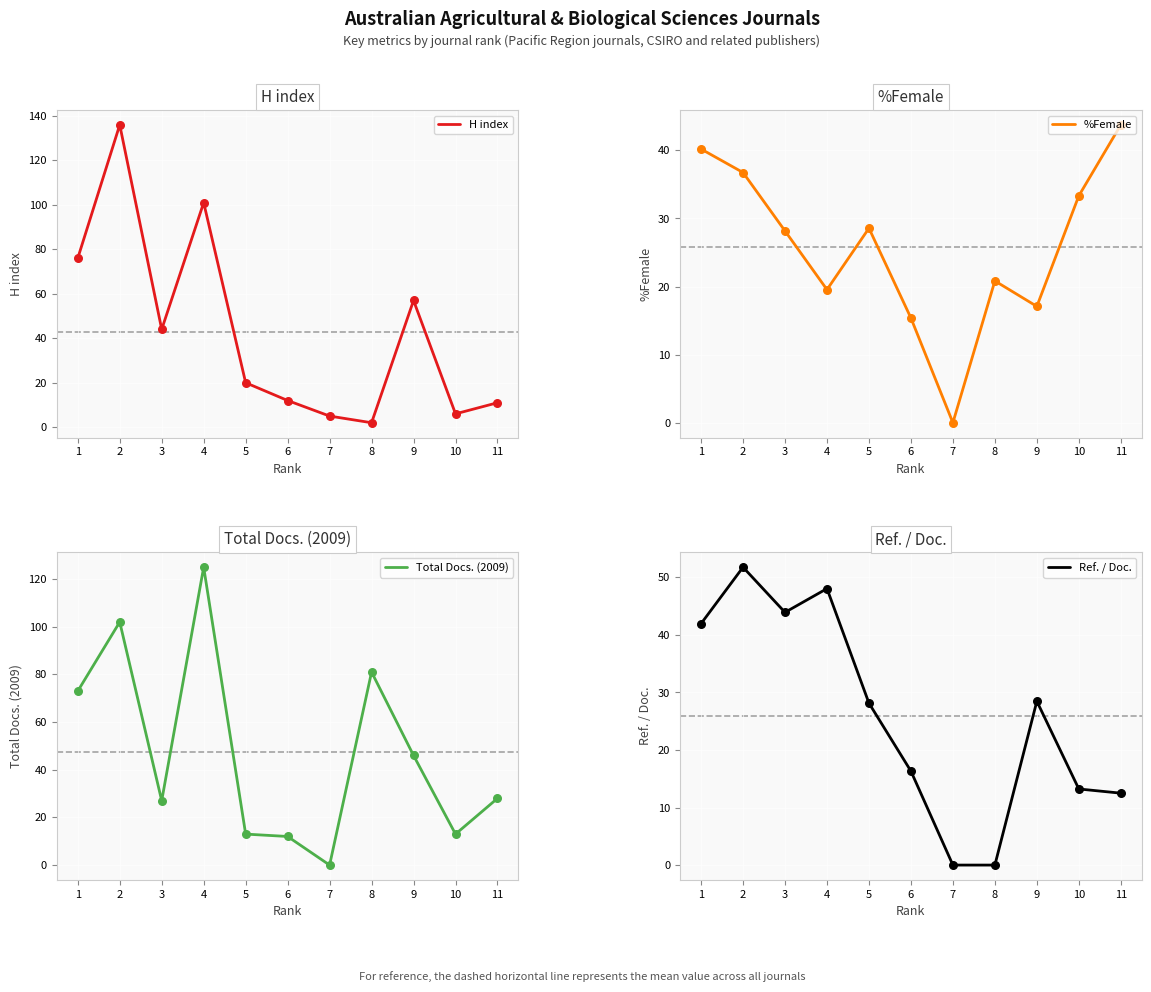

At how many categories does at least one series exceed 67?

4